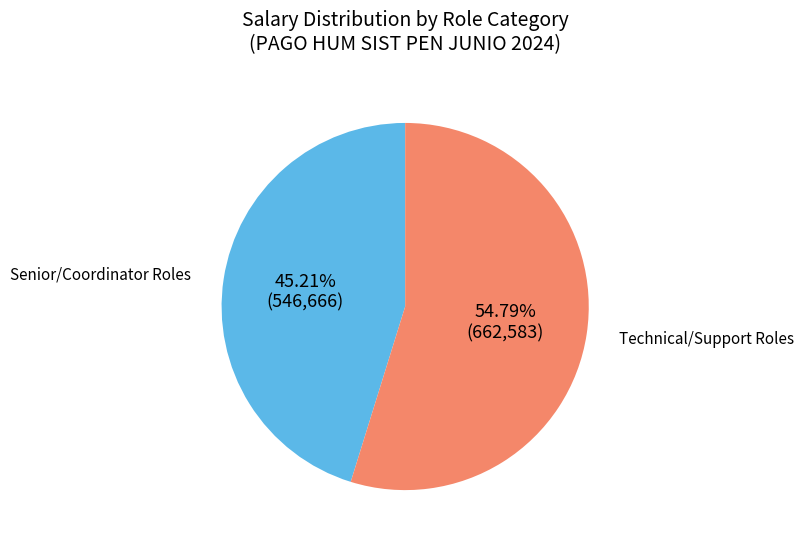

Approximately how many times larger is the value at Technical/Support Roles compared to Senior/Coordinator Roles?

1.2